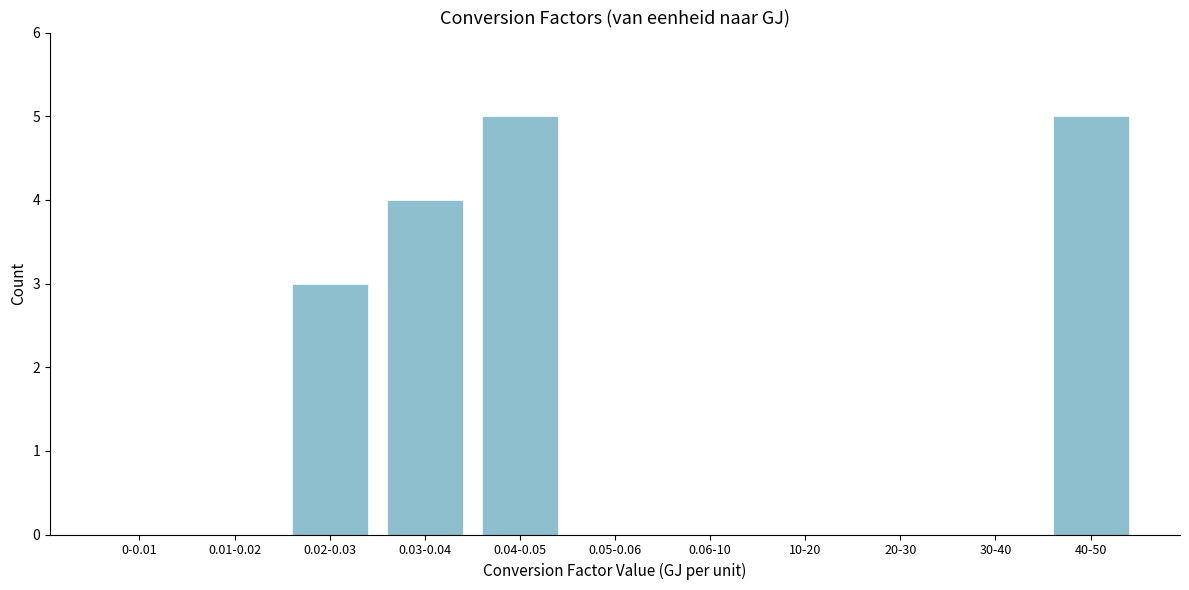

Reading right to left, list all the values displayed in this chart.

40-50=5	30-40=0	20-30=0	10-20=0	0.06-10=0	0.05-0.06=0	0.04-0.05=5	0.03-0.04=4	0.02-0.03=3	0.01-0.02=0	0-0.01=0